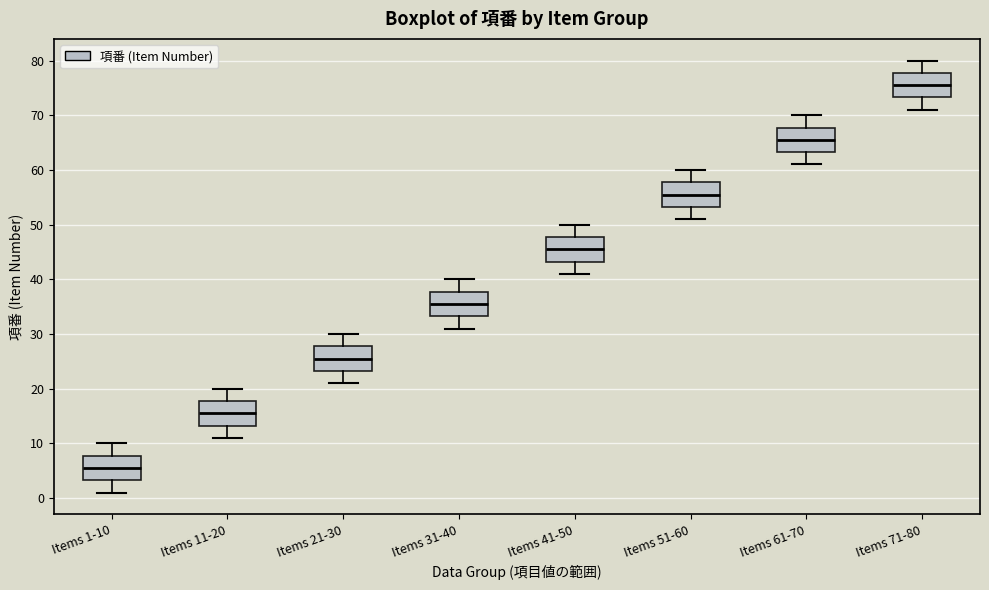

Where does the upper whisker of the box for Items 11-20 end on the y-axis? The values are not printed on the chart, so give them approximately, as read against the axis.

20